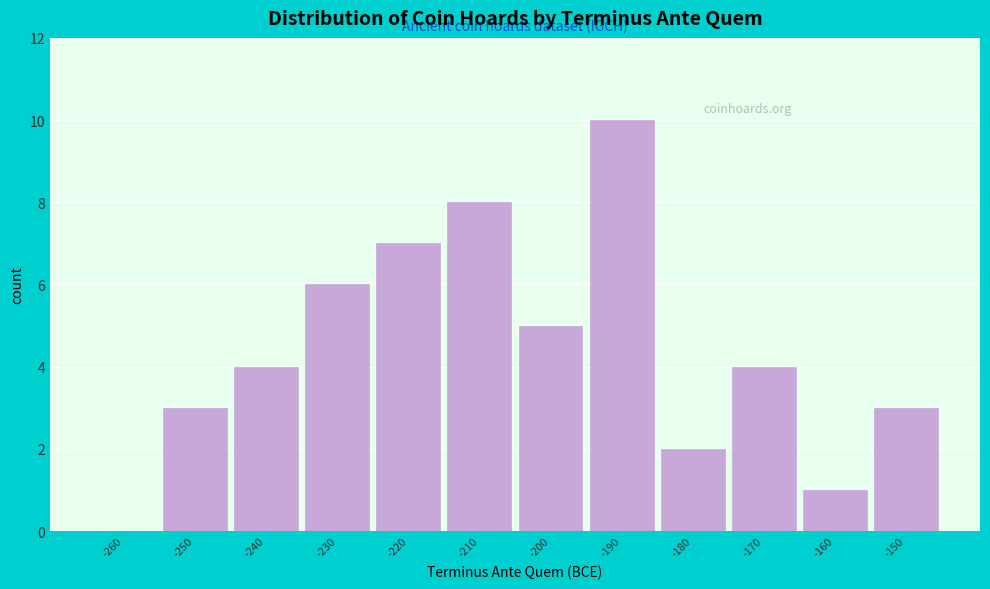

Reading right to left, list all the values displayed in this chart.

-150=3	-160=1	-170=4	-180=2	-190=10	-200=5	-210=8	-220=7	-230=6	-240=4	-250=3	-260=0